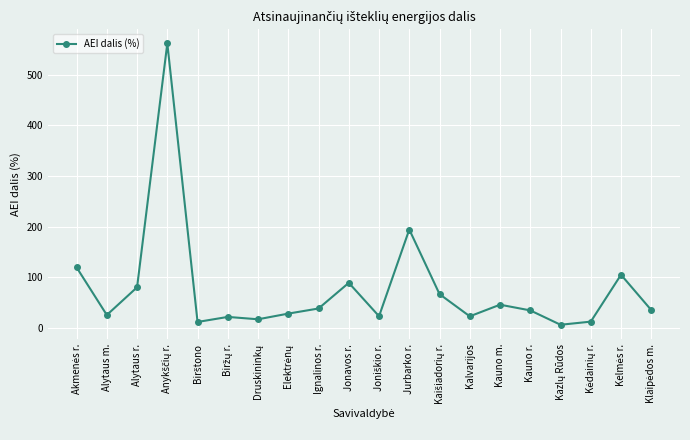

Where is the data nearest to the value 284?

Jurbarko r.